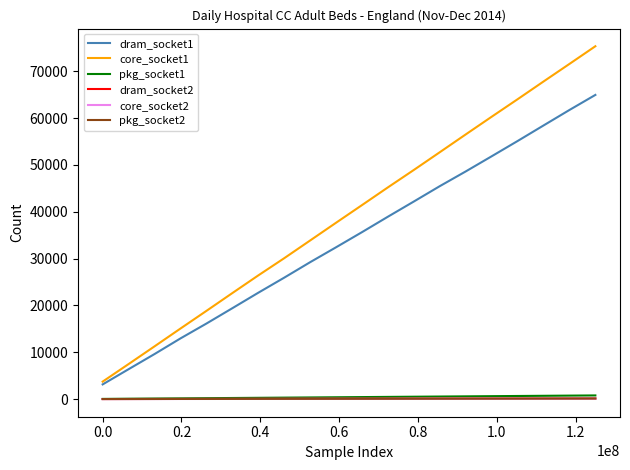

How many lines are shown in the chart?

6